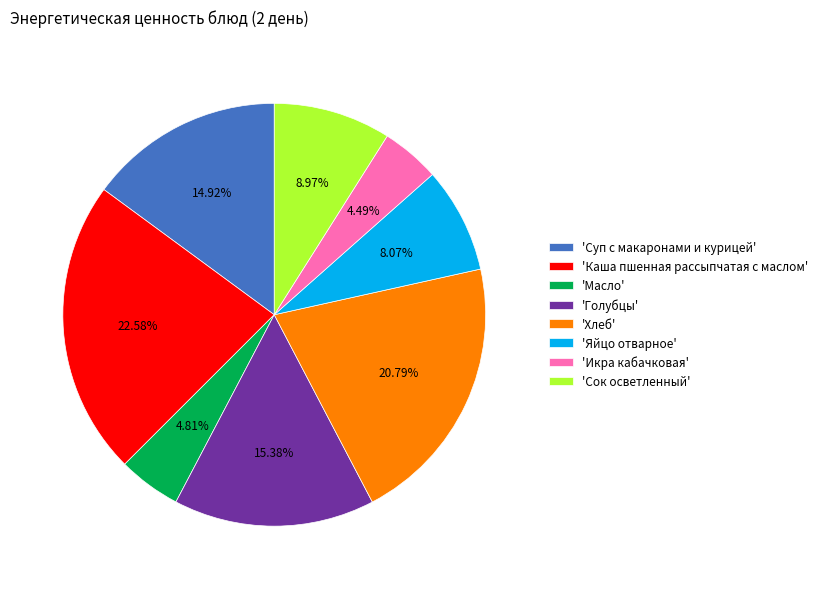

Which slice is the largest?

'Каша пшенная рассыпчатая с маслом'